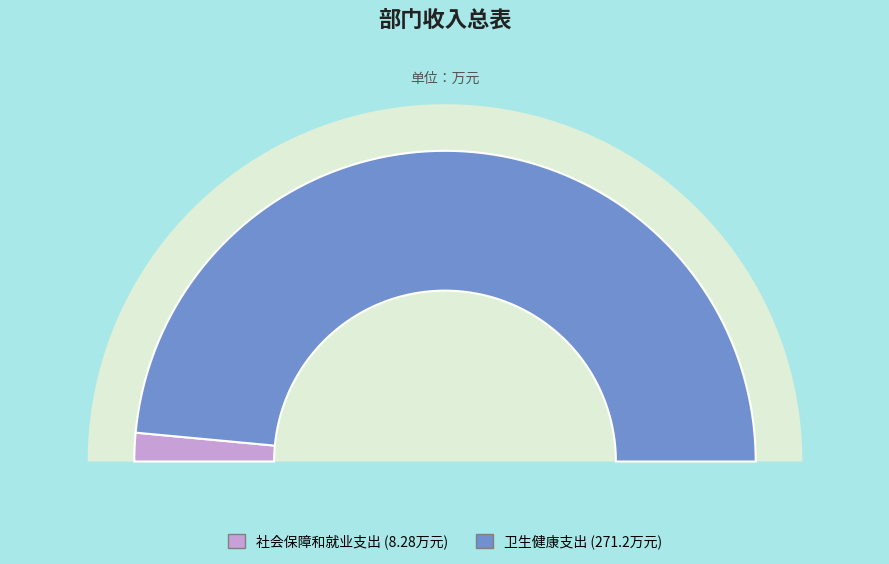

What percentage is NOT represented by 社会保障和就业支出?

97.0%